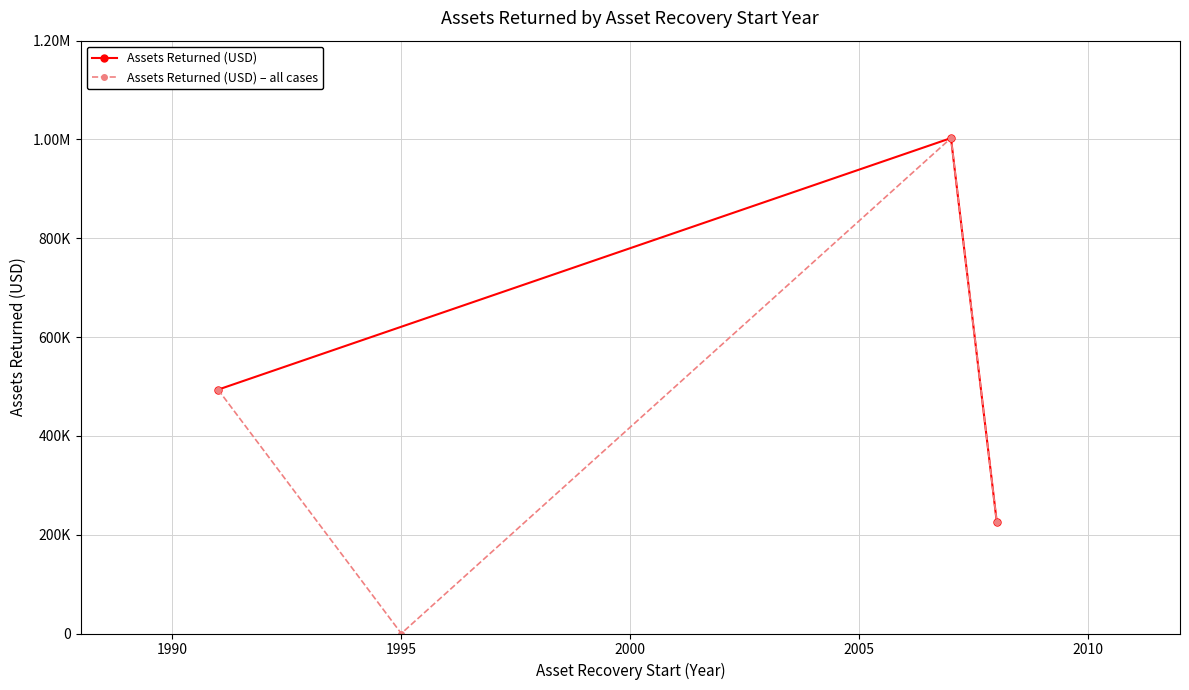

How many values are between 225546 and 1002790?

3